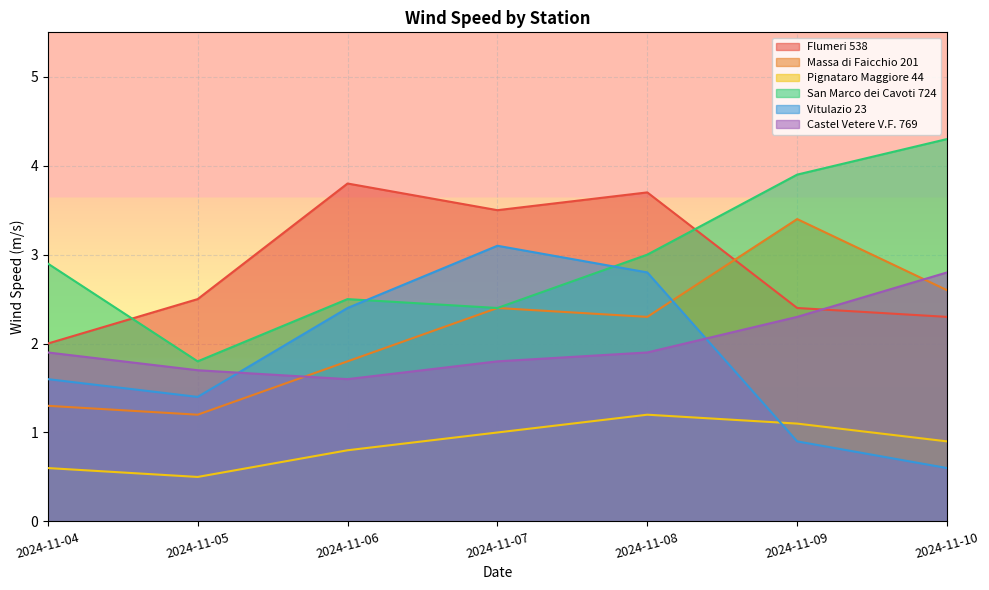

What is the highest value of the Castel Vetere V.F. 769 series?

2.8